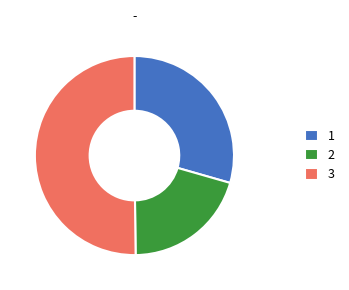

The 1 slice represents 41% of the pie. True or false?

False